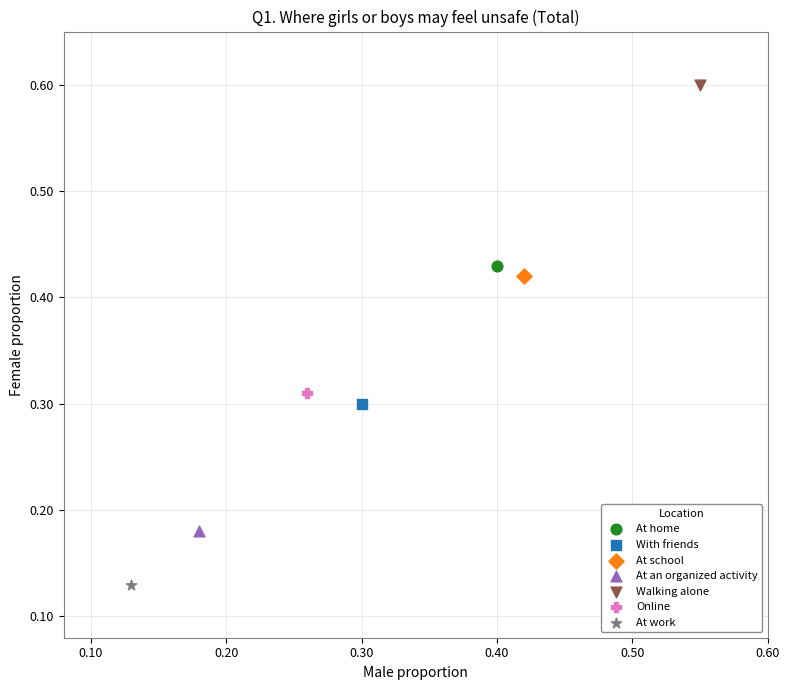

Which series reaches the maximum Y coordinate?

Walking alone